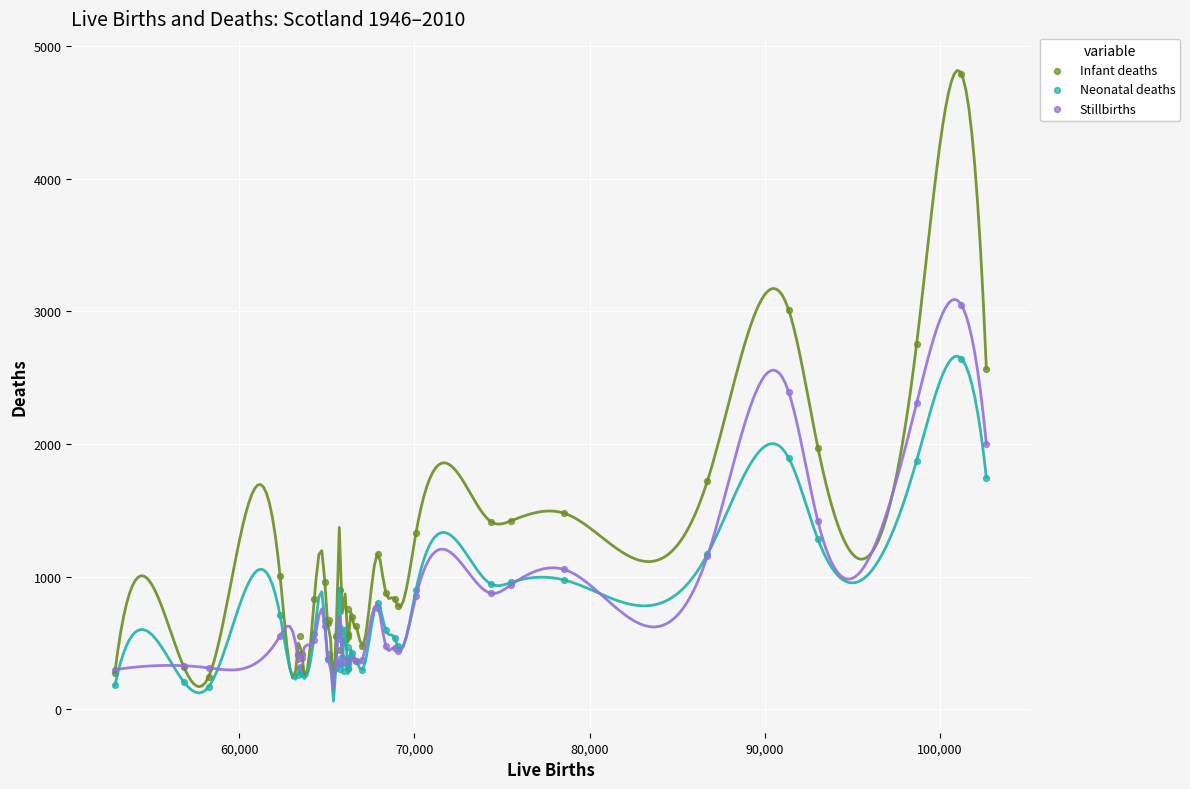

Which series reaches the maximum Y coordinate?

Infant deaths